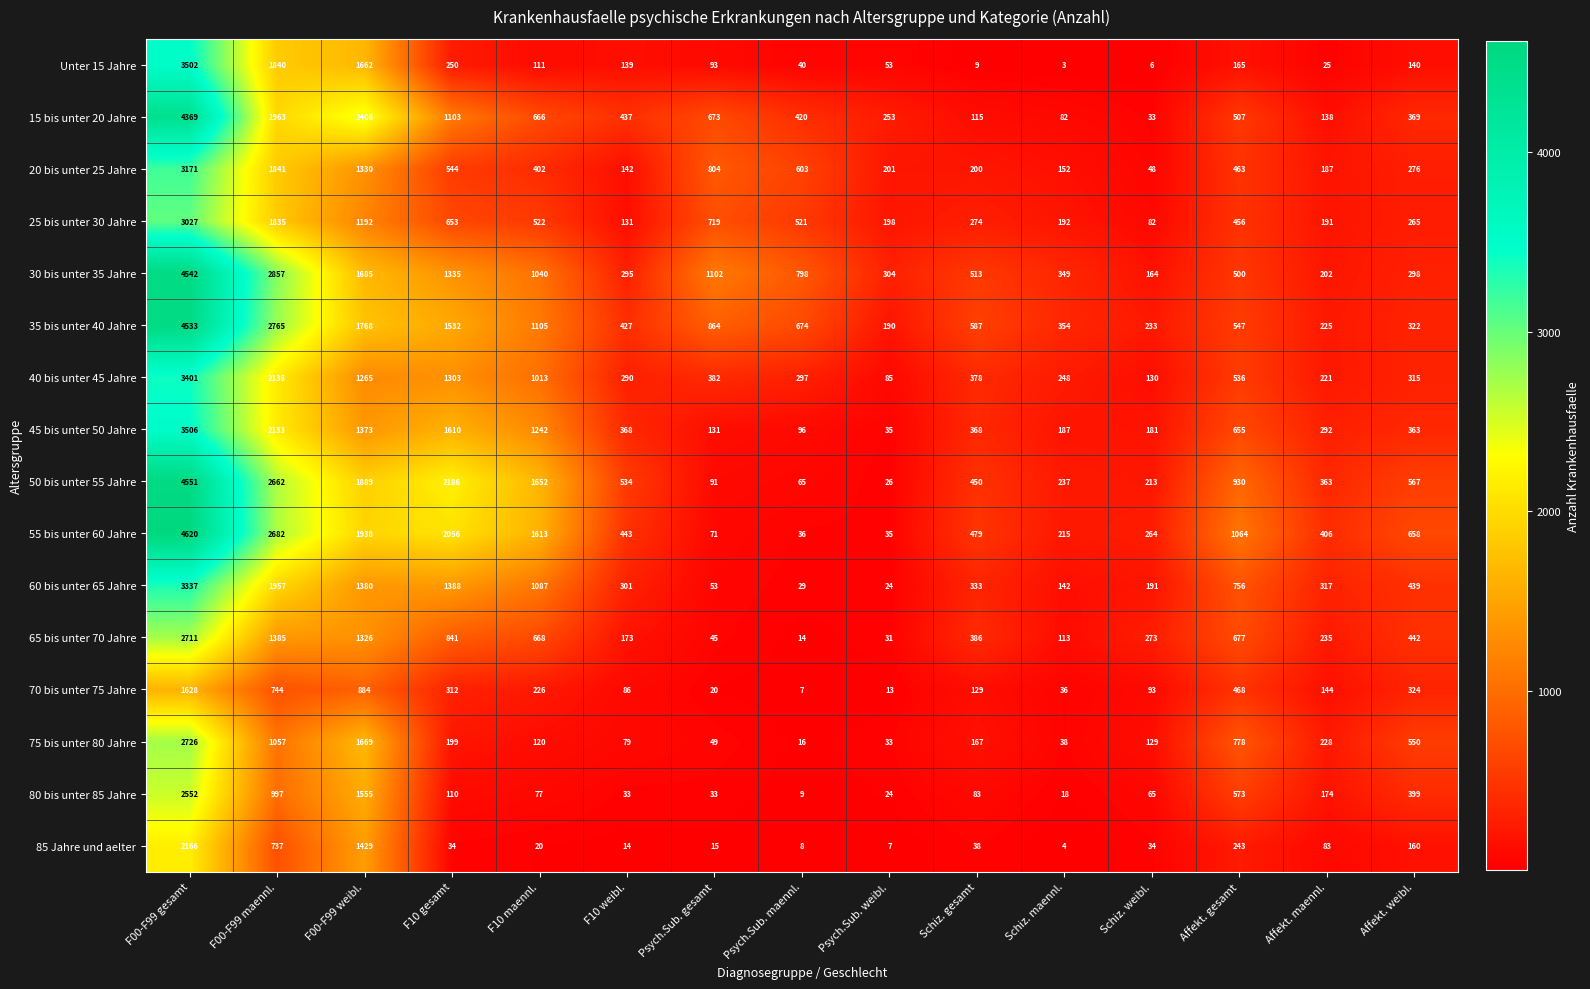

The 50 bis unter 55 Jahre series shows 14 at Psych.Sub. maennl.. True or false?

False